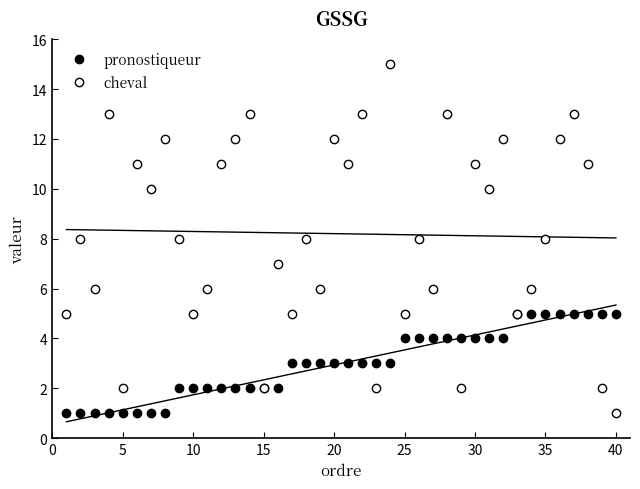

What is the minimum value shown in the chart?

1